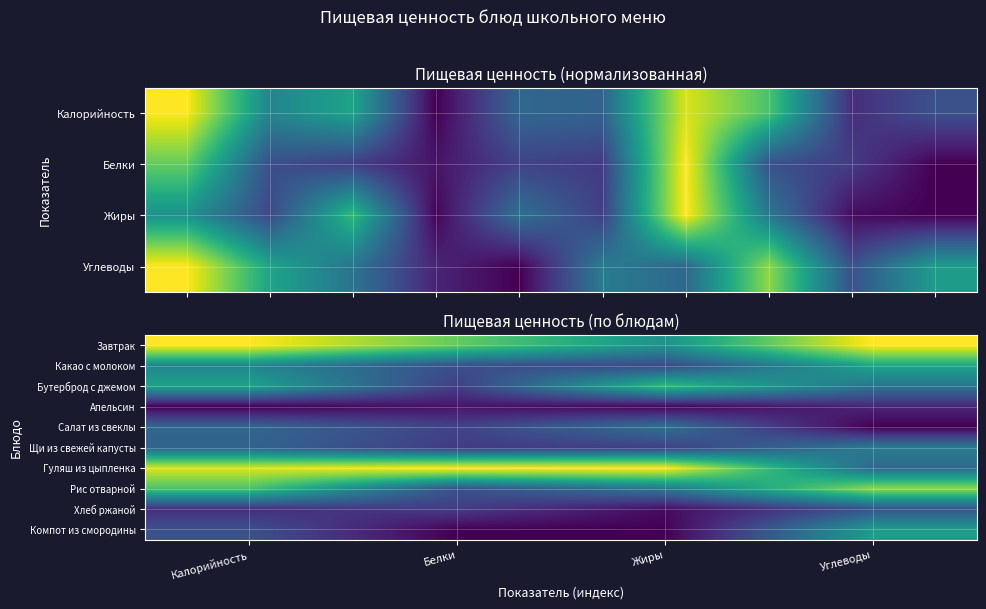

What is the approximate value of Гуляш из цыпленка at Углеводы?

0.3